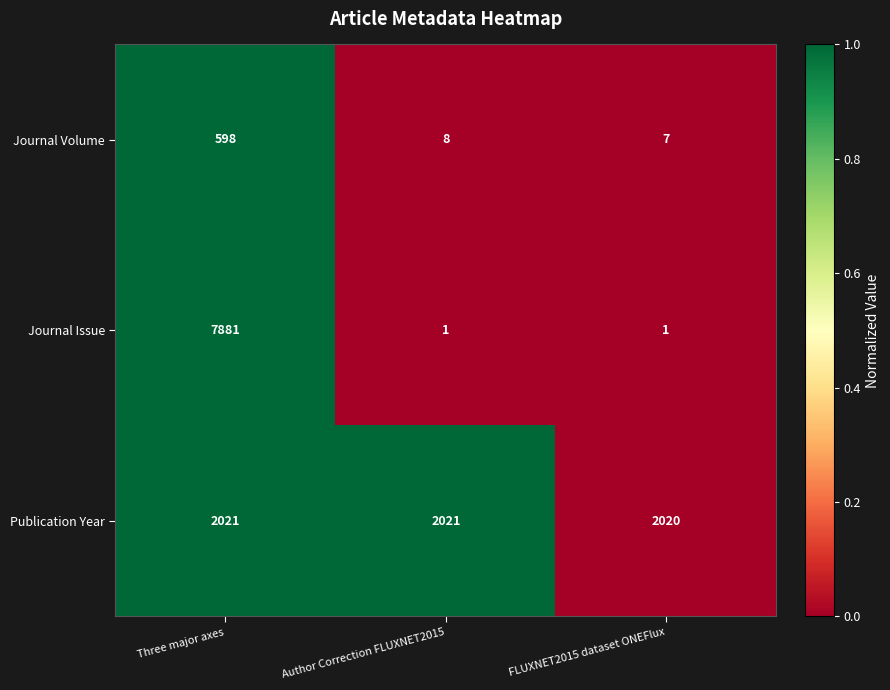

Is it true that Publication Year equals 1035 at FLUXNET2015 dataset ONEFlux?

False